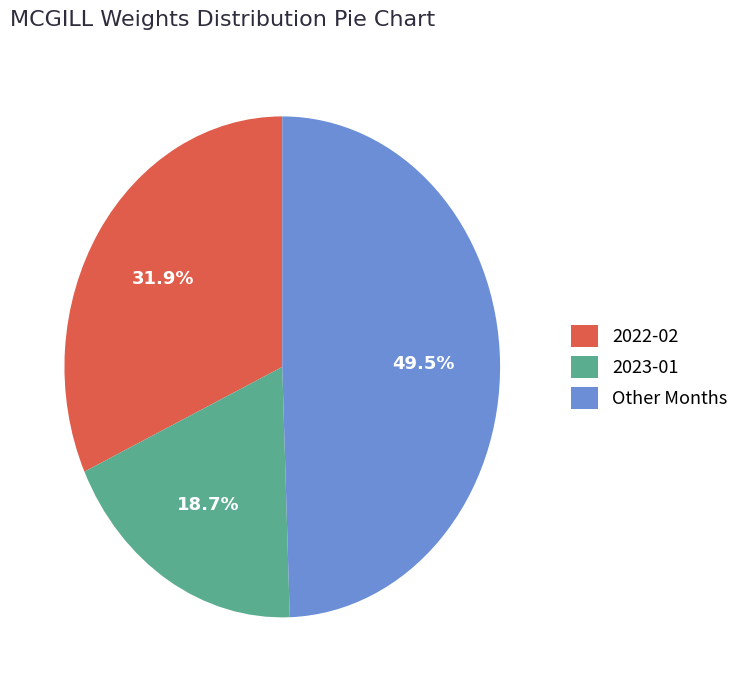

Which slice is the largest?

Other Months